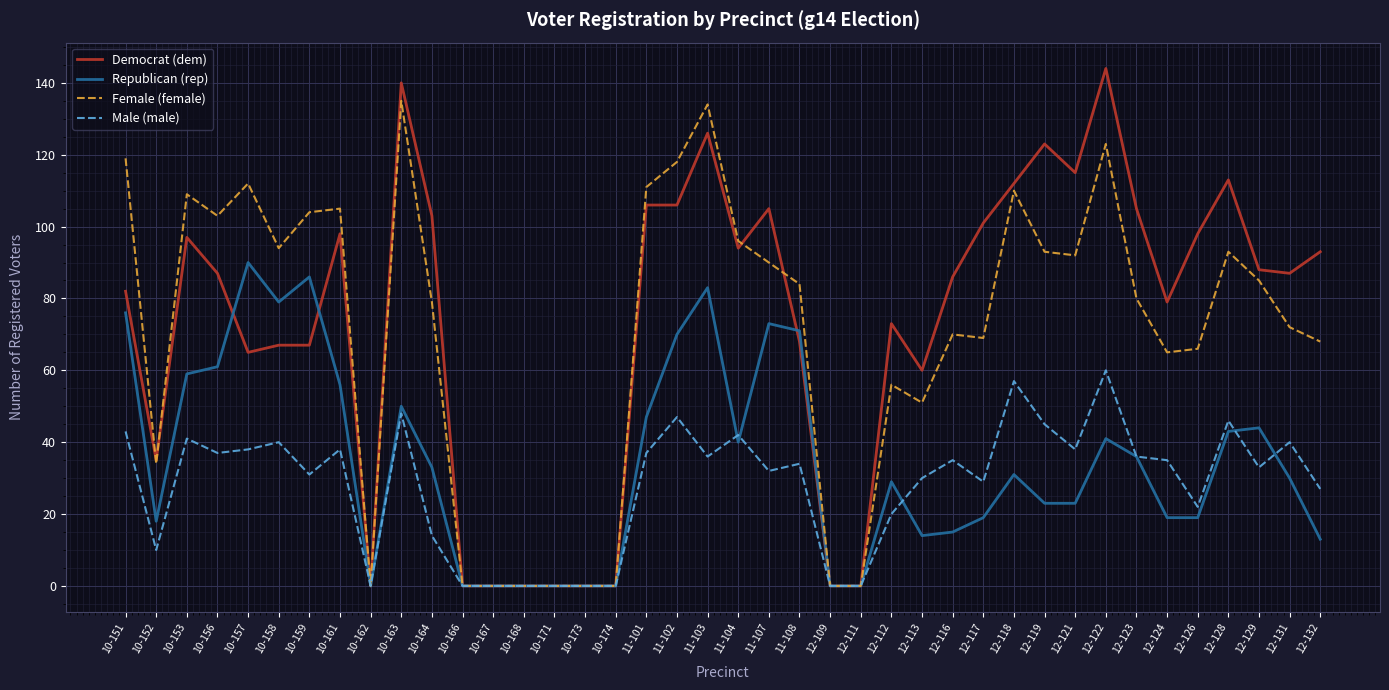

What is the total value across all series at 12-122?

368